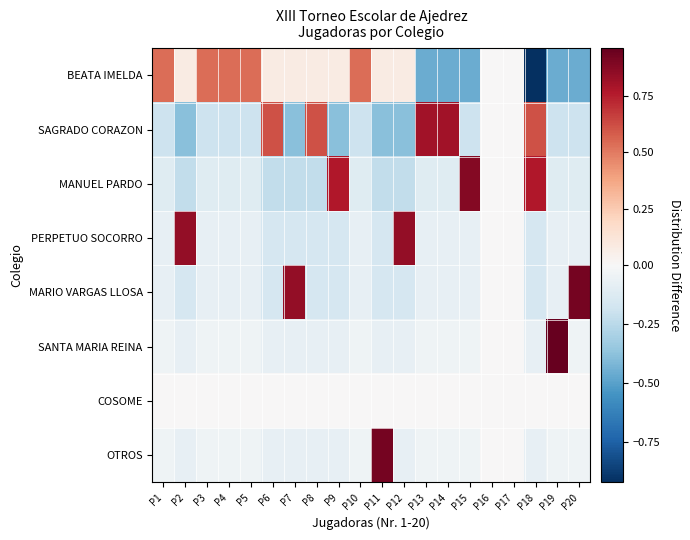

Between P11 and P16, which series saw the biggest shift?

OTROS